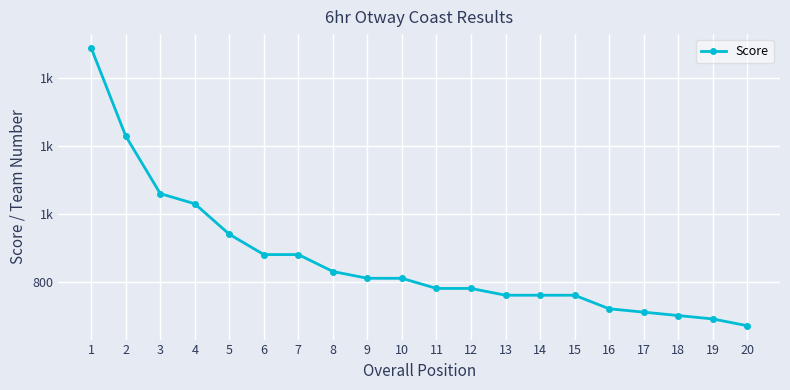

Does the chart have visible grid lines?

Yes